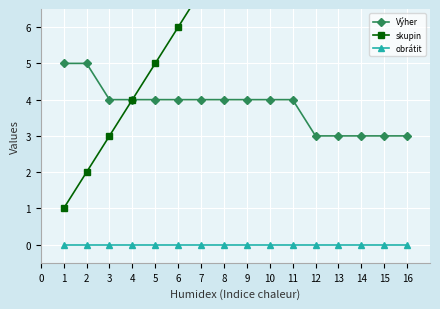

True or false: Výher and skupin cross at least once.

False